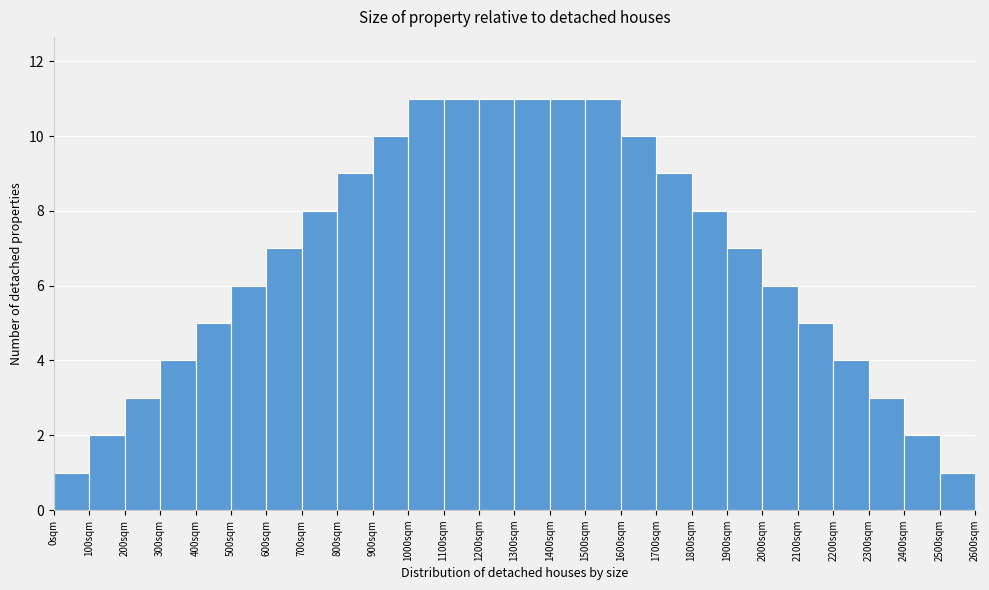

What is the height of the bar covering 2500 to 2600 on the x-axis? The values are not printed on the chart, so give them approximately, as read against the axis.

1